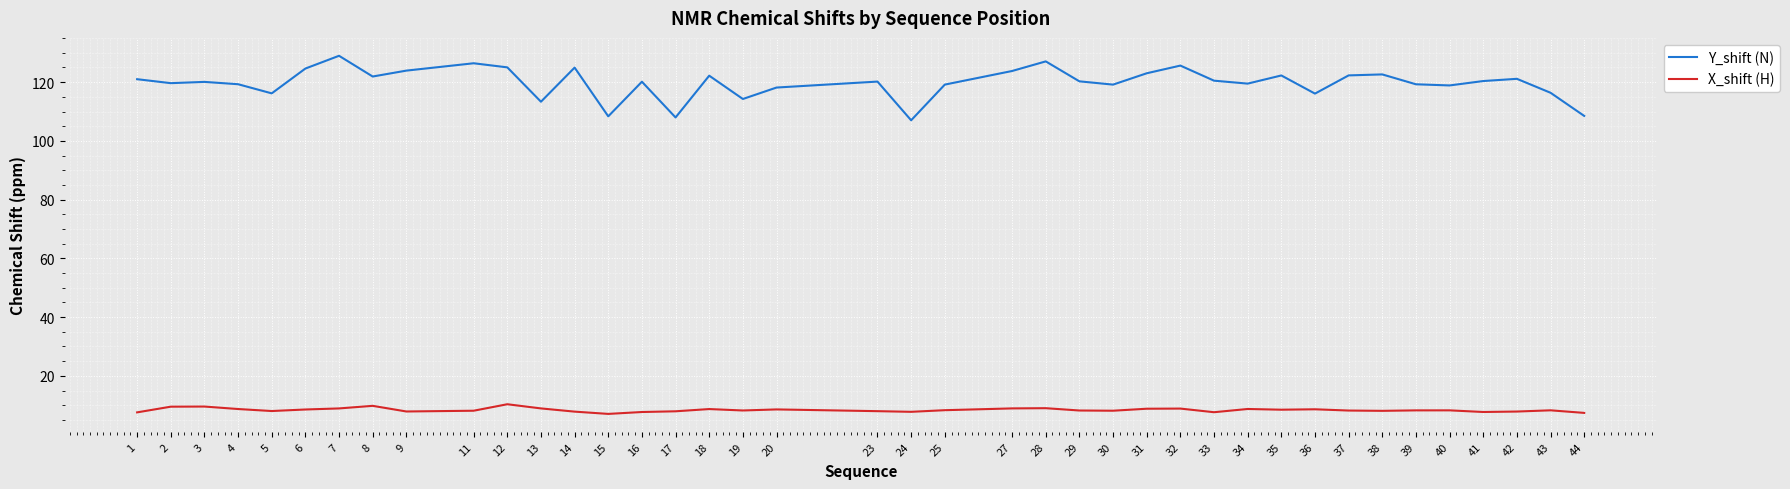

What is the difference between the highest and lowest values at 32?

116.8